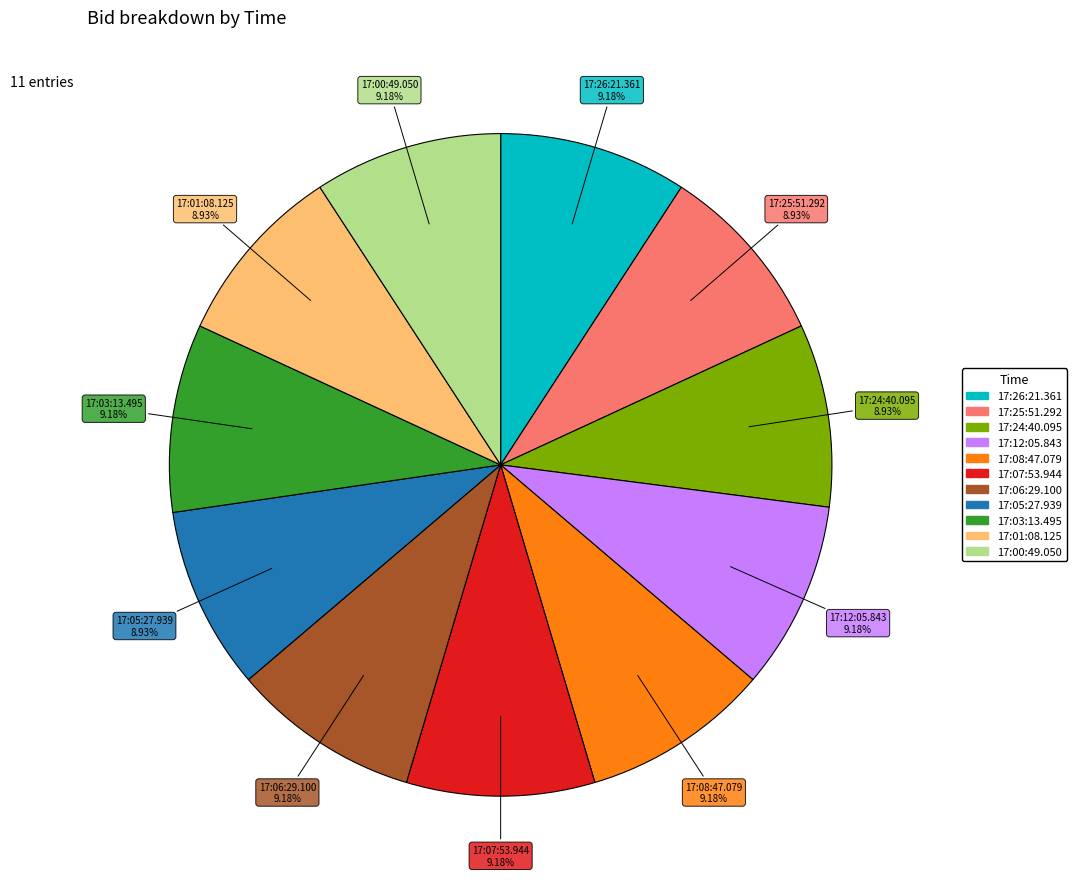

Does 17:24:40.095 represent more than half of the total?

No